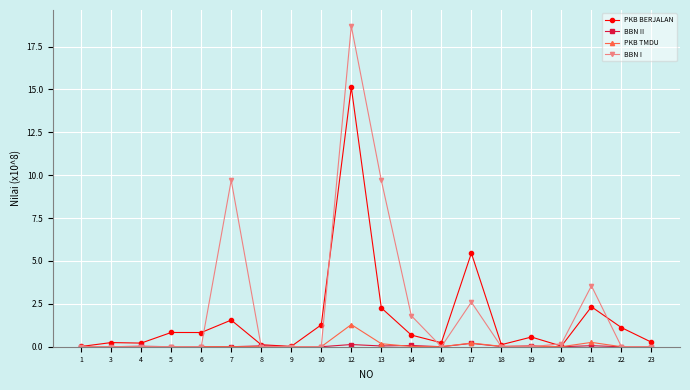

What is the total value across all series at 5?

0.8